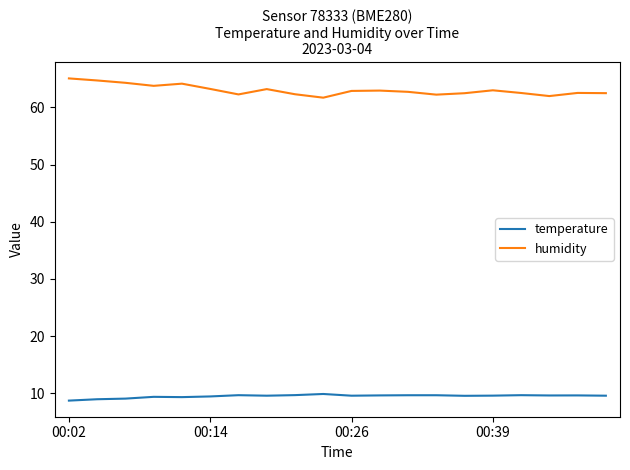

True or false: temperature and humidity intersect in this chart.

False